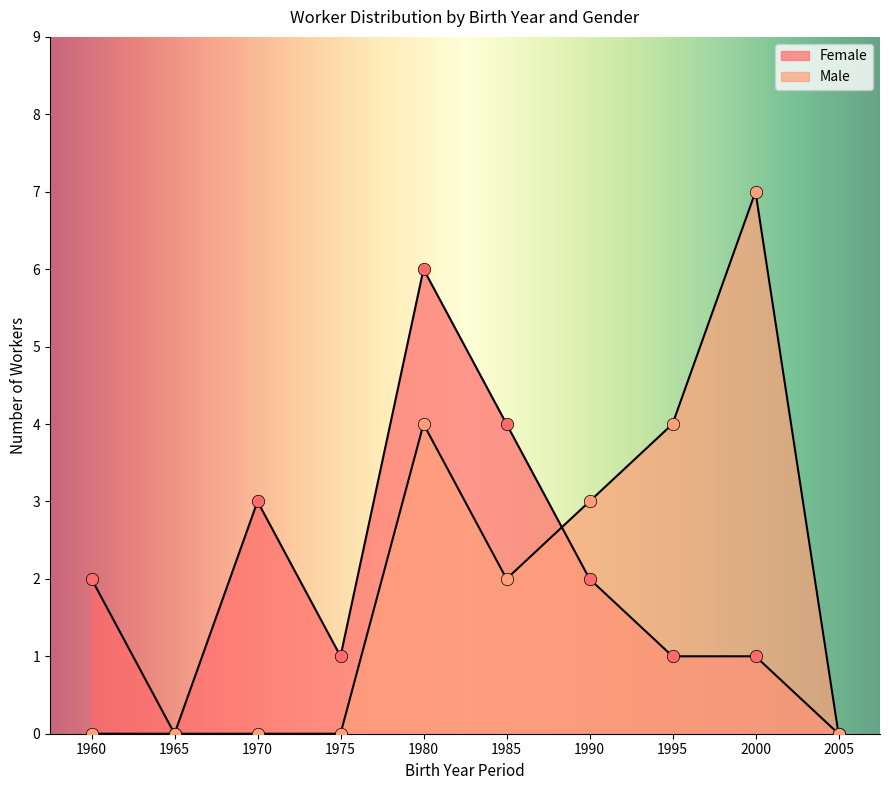

What are all the series names shown in the legend?

Female, Male